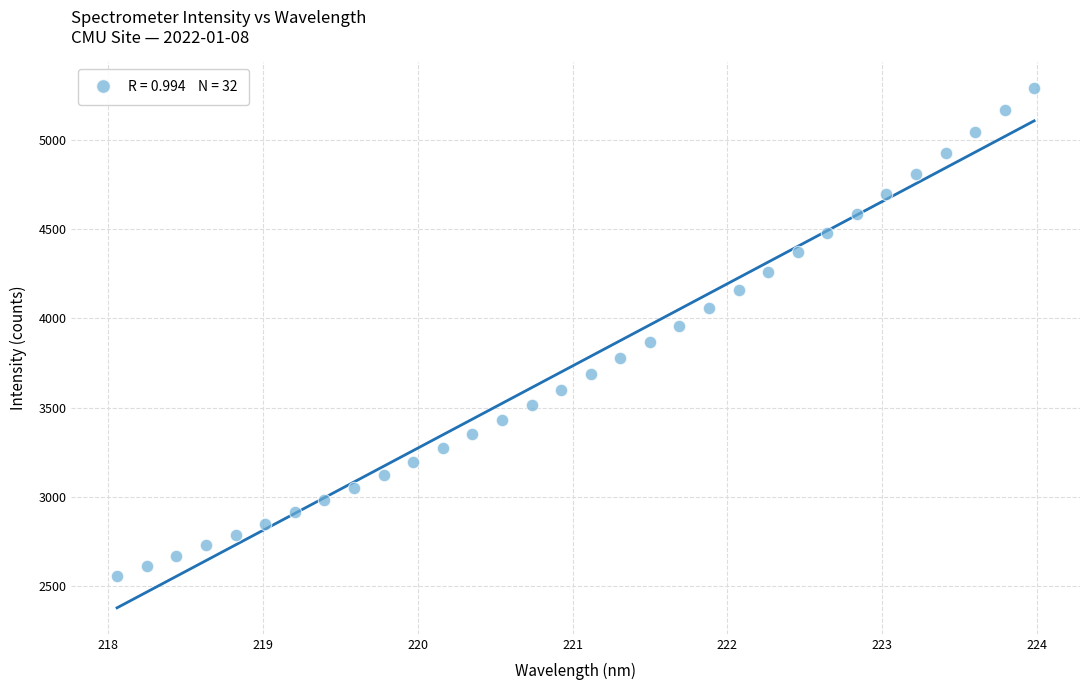

What is the range of X values (max minus min)?

5.9